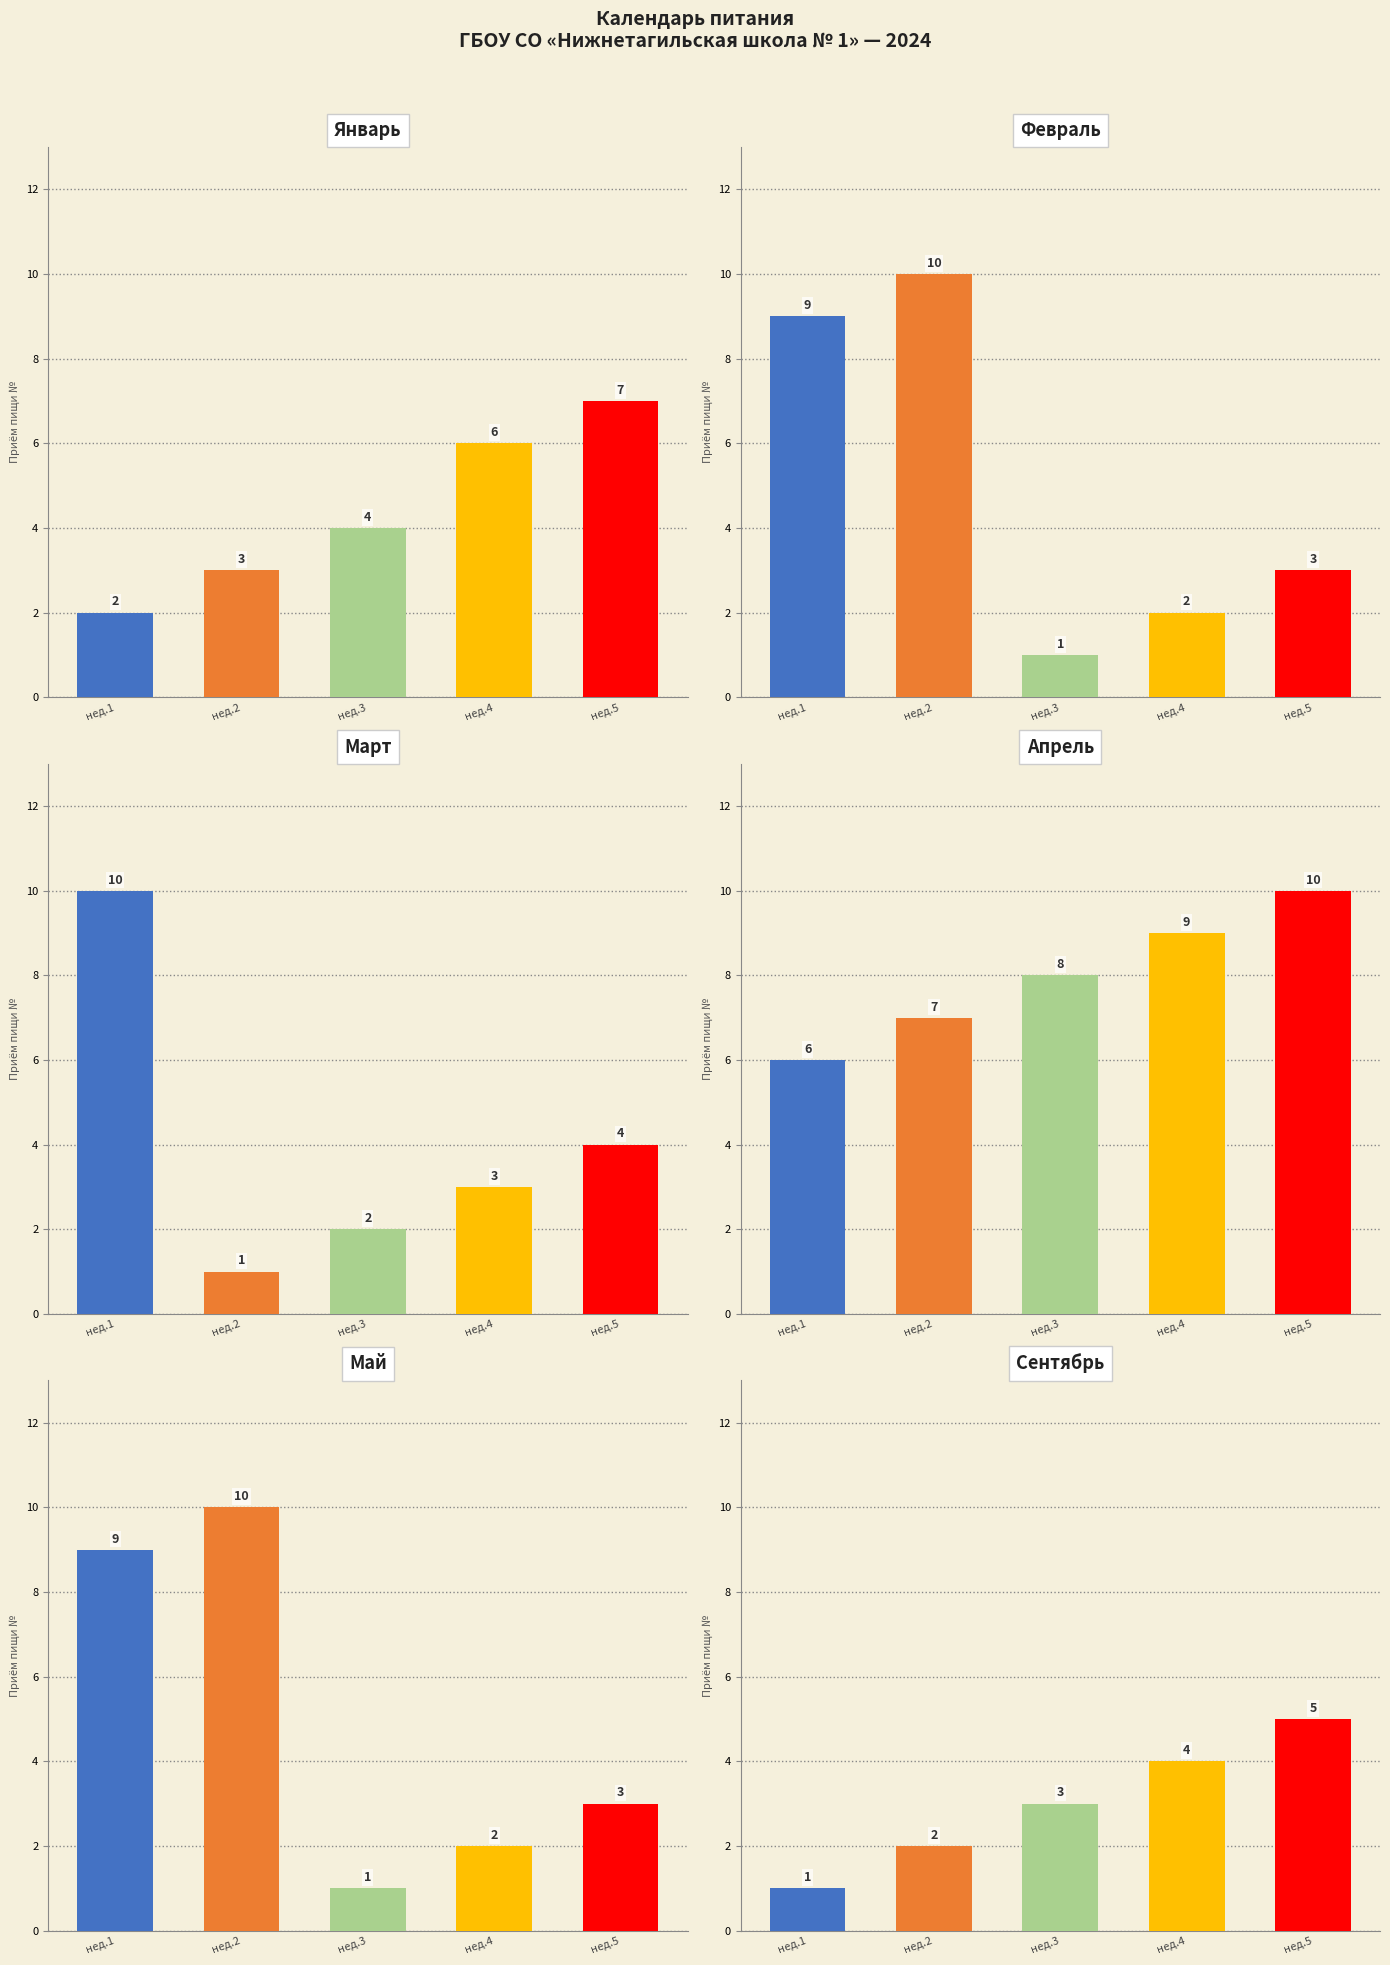

List the series in order of their peak value, highest first.

февраль, март, апрель, май, январь, сентябрь